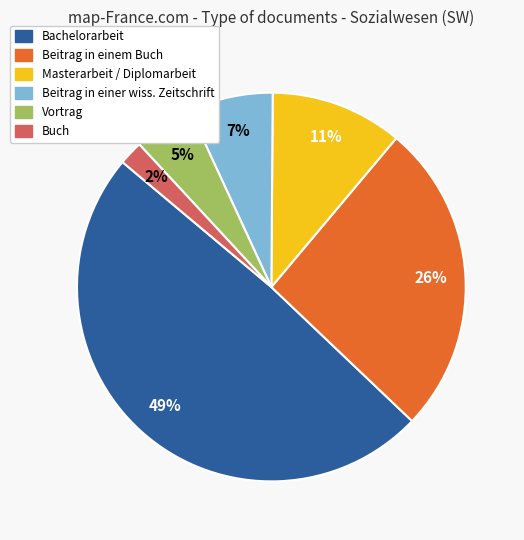

What is the smallest slice in the pie chart?

Buch